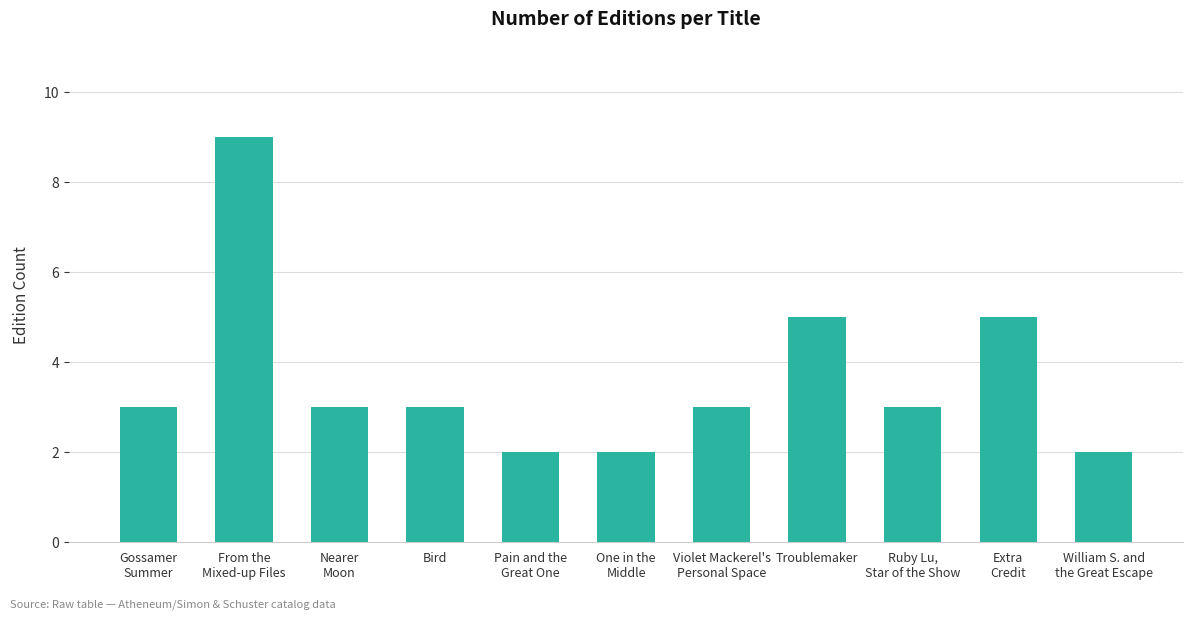

What is the maximum value shown in the chart?

9